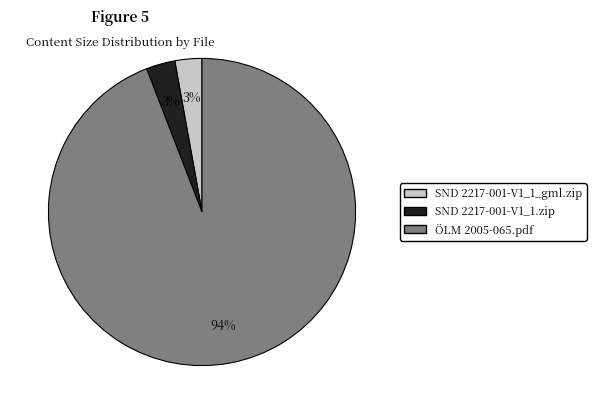

To the nearest percent, what is the difference between the largest and smallest slice percentages?

91%